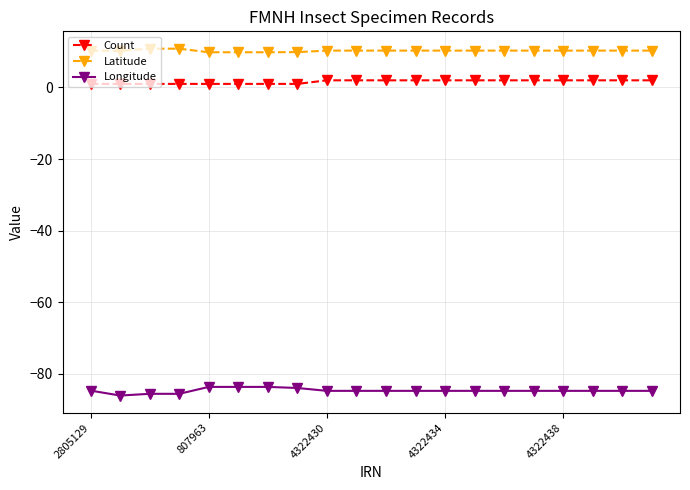

What is the value of the Latitude point at the 14th from the left?

10.3